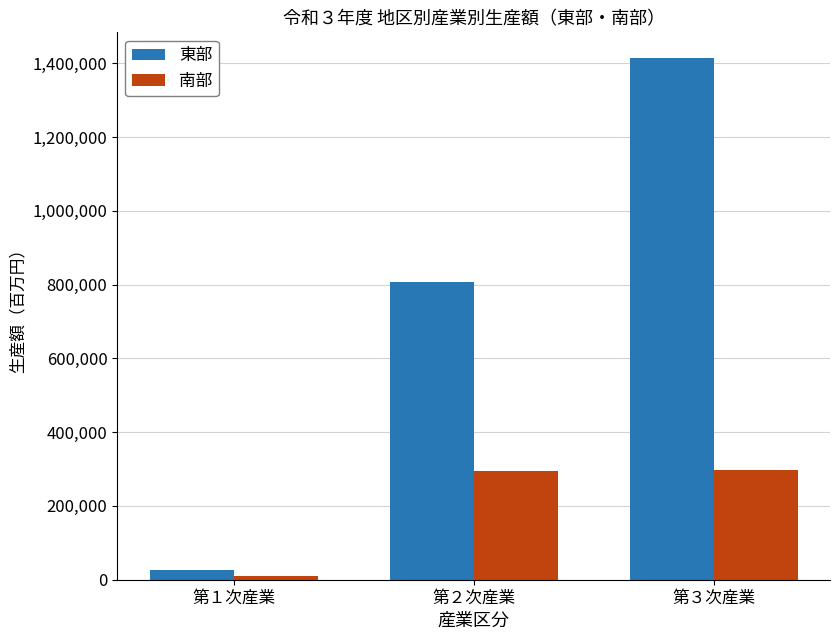

List the series in order of their overall mean, highest first.

東部, 南部